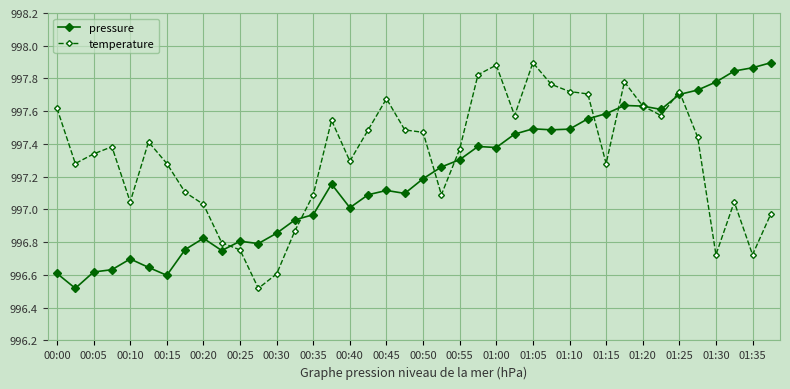

What is the difference between the maximum and minimum values in the pressure series?

1.4